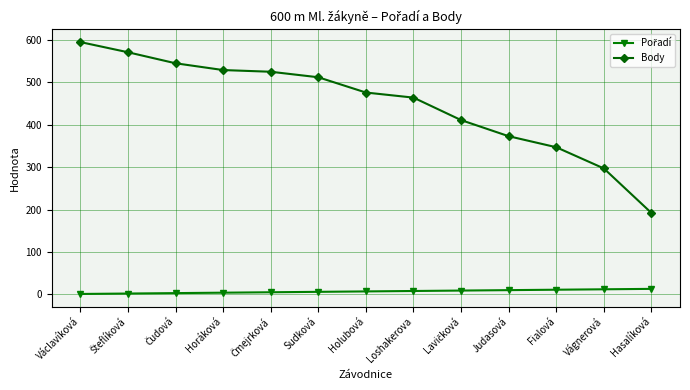

How many lines are shown in the chart?

2